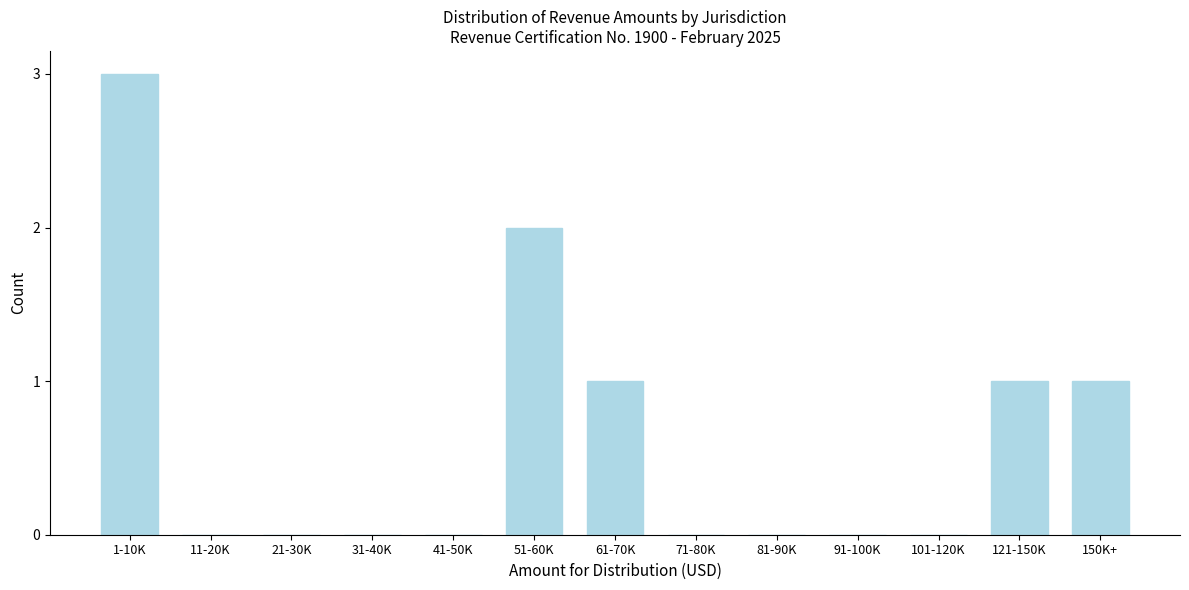

Reading left to right, what are all the values shown in this chart?

1-10K=3	11-20K=0	21-30K=0	31-40K=0	41-50K=0	51-60K=2	61-70K=1	71-80K=0	81-90K=0	91-100K=0	101-120K=0	121-150K=1	150K+=1